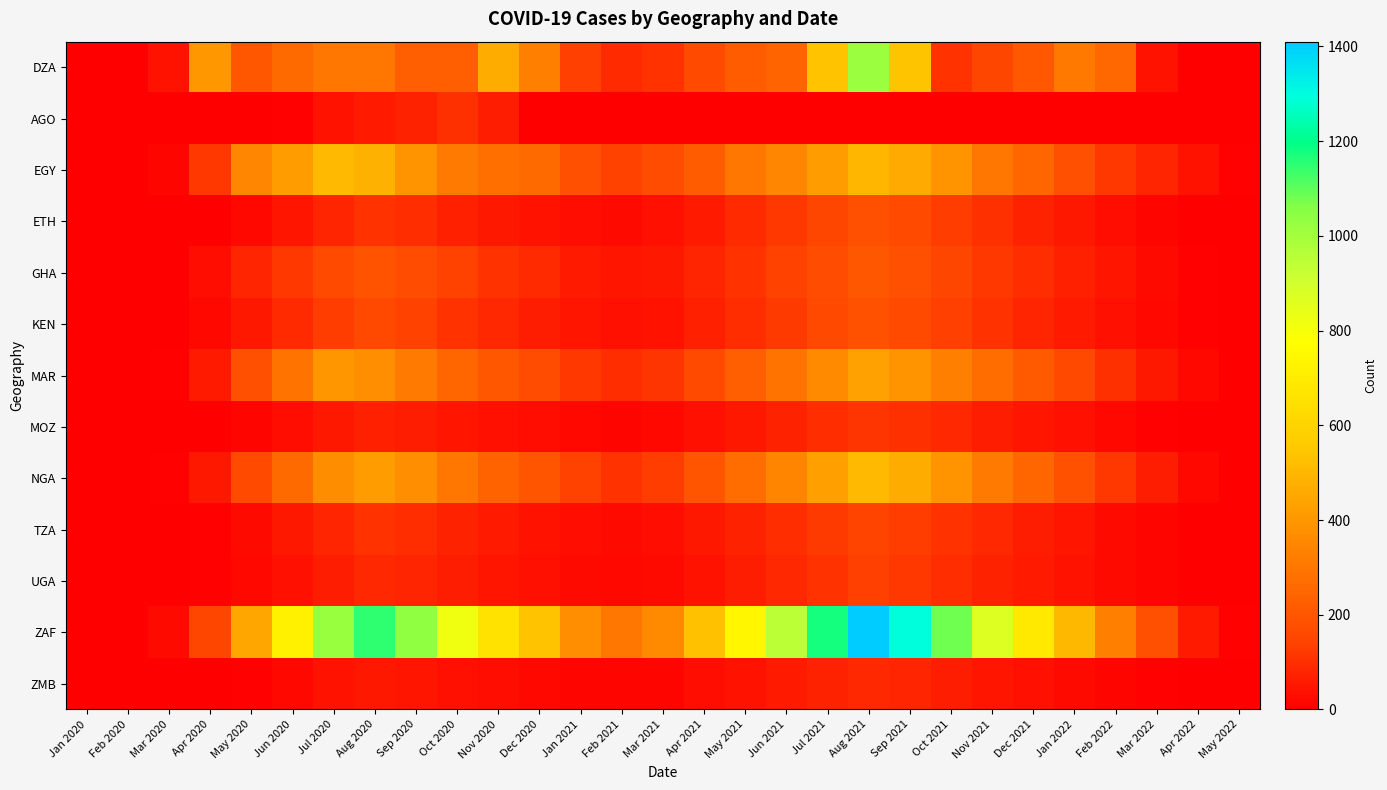

What is the total value across all series at May 2020?

1565